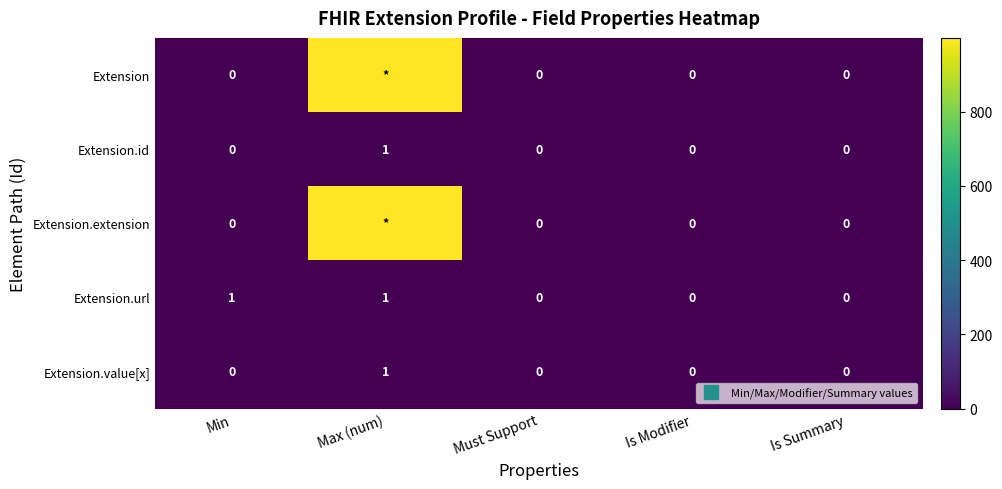

Which has a higher value, Must Support or Max (num)?

Max (num)